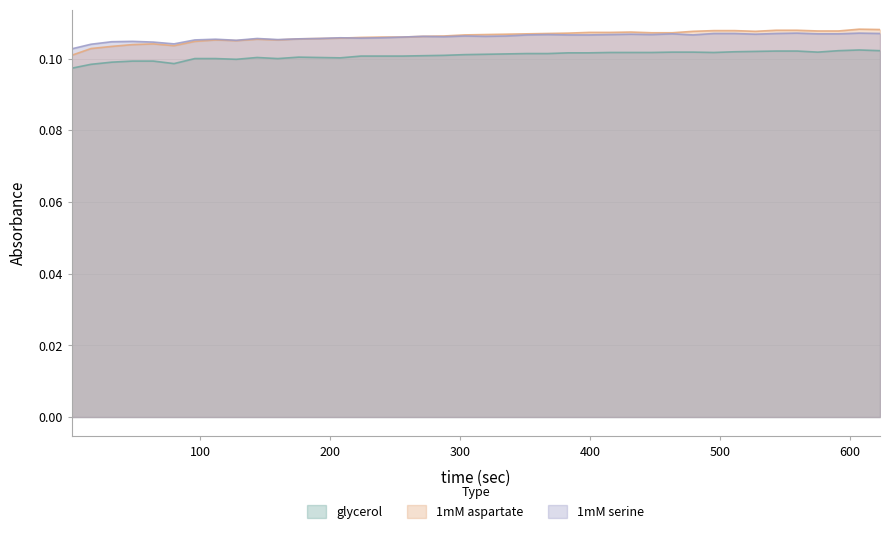

What is the sum of all 1mM serine values?

4.2